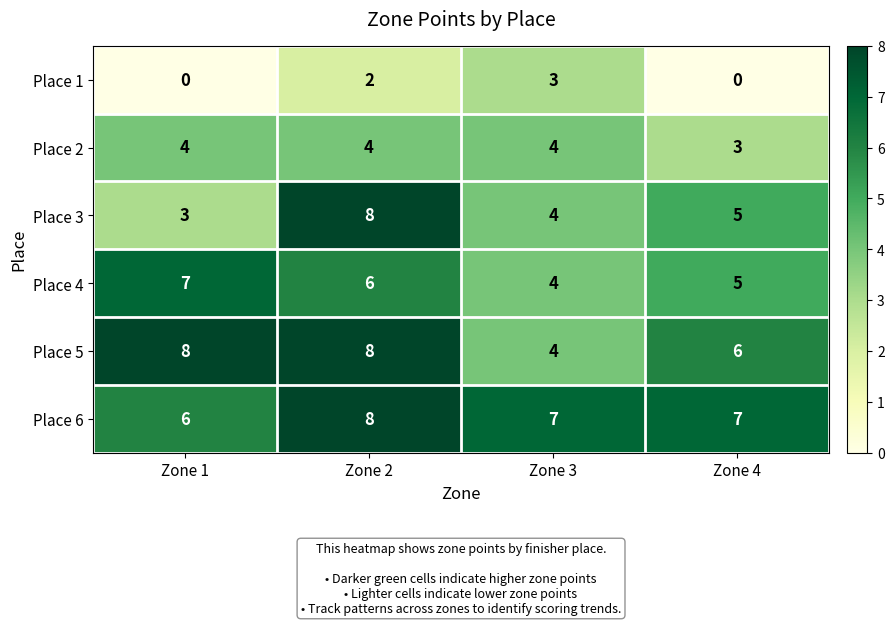

Rank the series at Zone 1 from highest to lowest value.

Place 5, Place 4, Place 6, Place 2, Place 3, Place 1